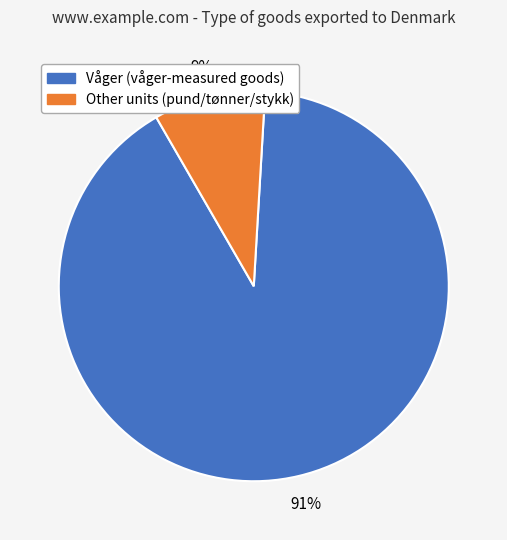

To the nearest percent, what is the average slice percentage?

50%